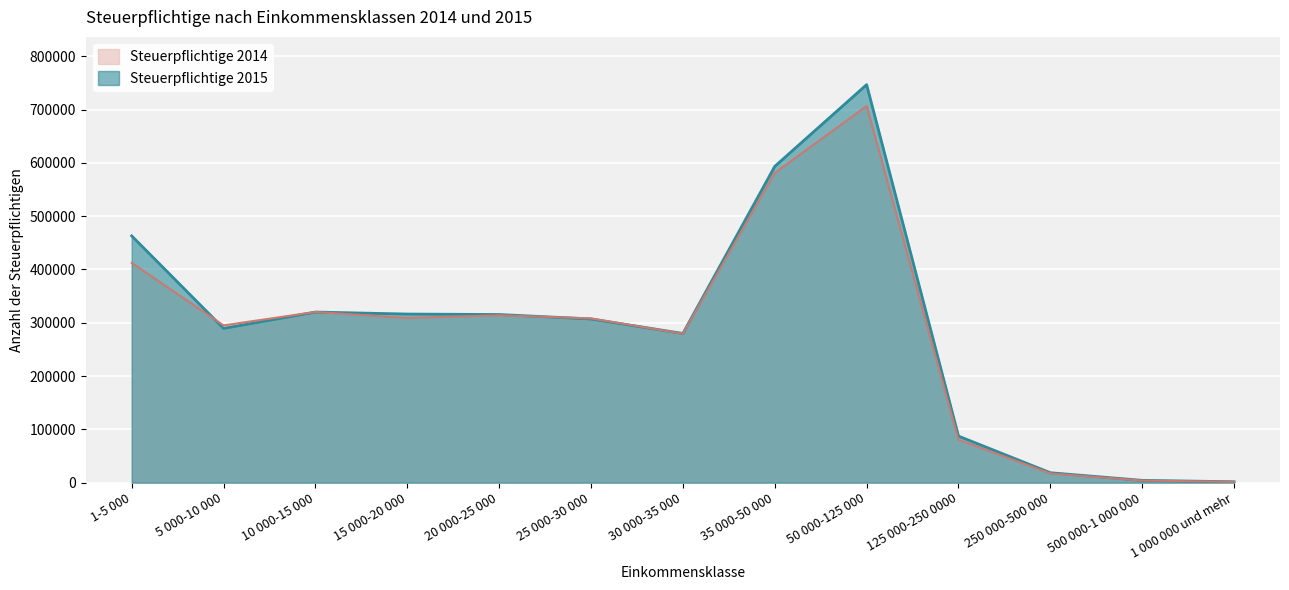

List the labels in order of Steuerpflichtige 2015 value, smallest first.

1 000 000 und mehr, 500 000-1 000 000, 250 000-500 000, 125 000-250 0000, 30 000-35 000, 5 000-10 000, 25 000-30 000, 20 000-25 000, 15 000-20 000, 10 000-15 000, 1-5 000, 35 000-50 000, 50 000-125 000